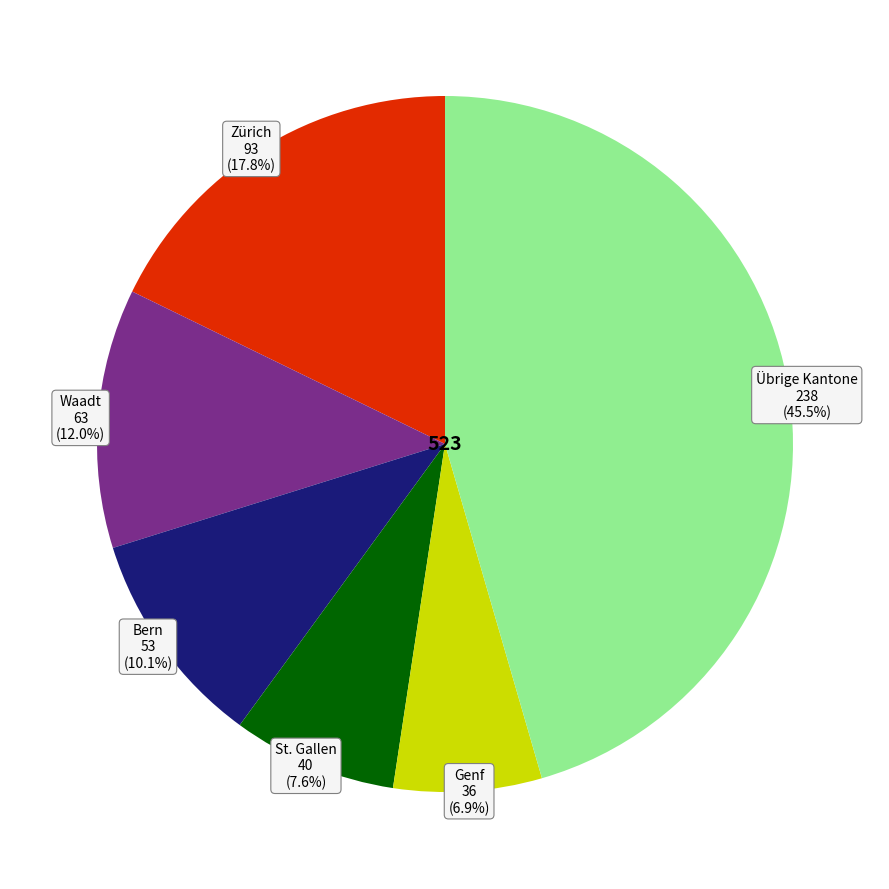

Is the sum of St. Gallen and Bern greater than half?

No